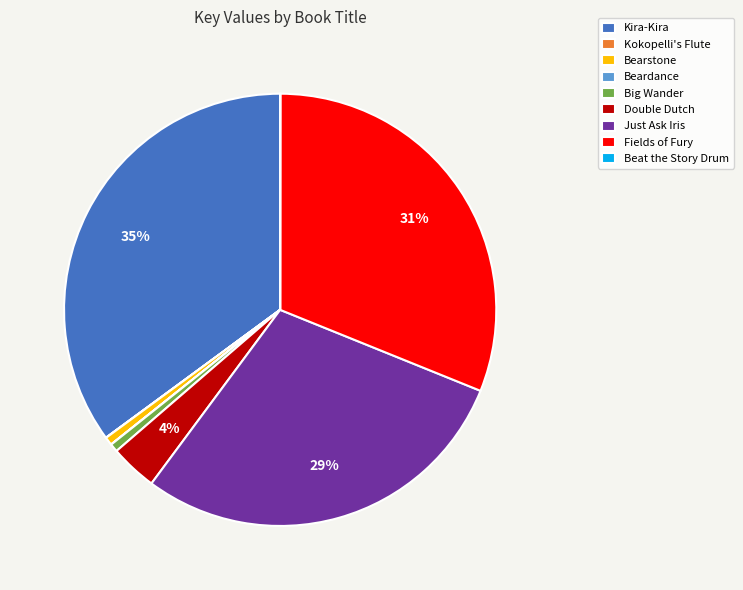

Is the sum of Fields of Fury and Just Ask Iris greater than half?

Yes